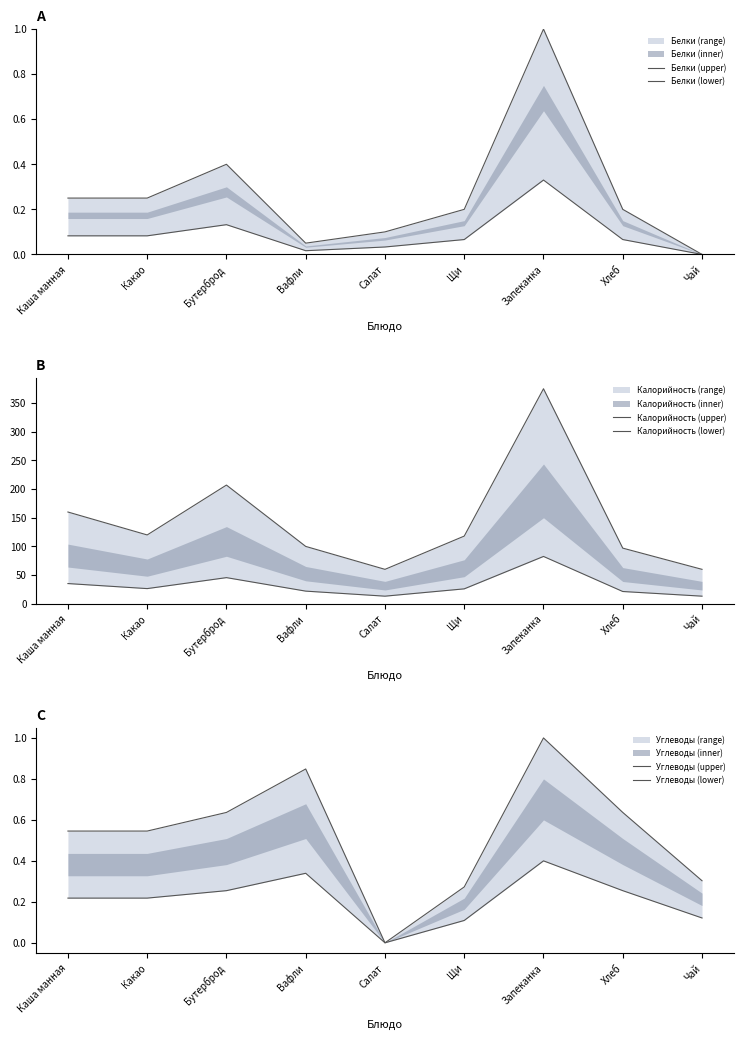

Reading left to right, list all the values displayed in this chart.

Белки (upper): 0.2	0.2	0.4	0.1	0.1	0.2	1.0	0.2	0.0
Белки (lower): 0.1	0.1	0.1	0.0	0.0	0.1	0.3	0.1	0.0
Калорийность (upper): 160.0	120.0	207.0	100.0	60.0	118.0	375.0	97.0	60.0
Калорийность (lower): 35.2	26.4	45.5	22.0	13.2	26.0	82.5	21.3	13.2
Углеводы (upper): 0.5	0.5	0.6	0.8	0.0	0.3	1.0	0.6	0.3
Углеводы (lower): 0.2	0.2	0.3	0.3	0.0	0.1	0.4	0.3	0.1